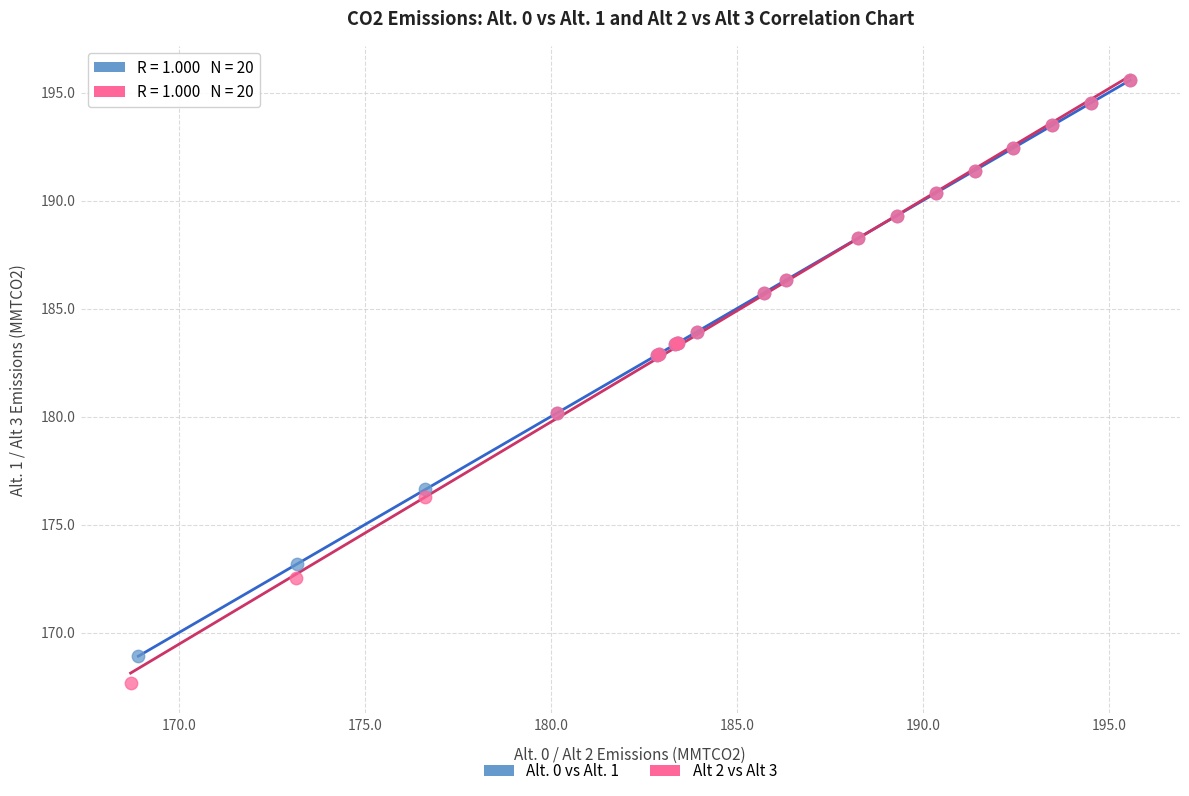

Which series reaches the minimum Y coordinate?

Alt 2 vs Alt 3